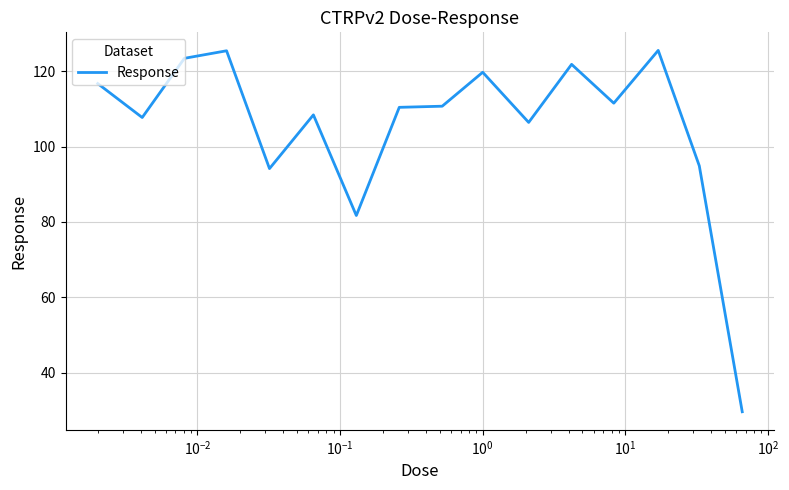

What is the minimum value shown in the chart?

29.7